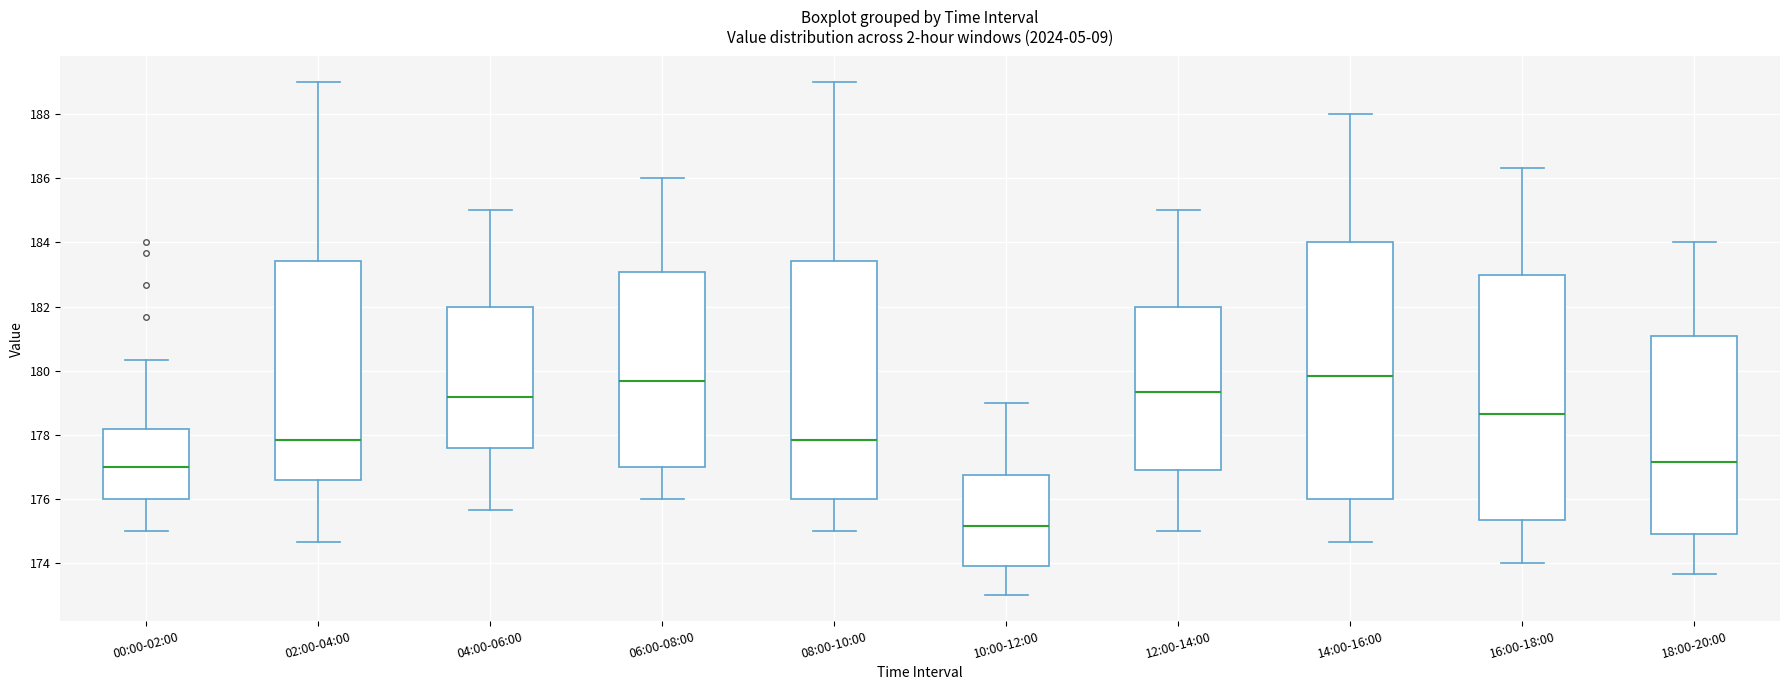

Reading left to right, read every box against the y-axis: the position of its median line, the range the box covers, and the ends of its whiskers. The values are not printed on the chart, so give them approximately, as read against the axis.

00:00-02:00: median 177.0, box 176.0 to 178.2, whiskers 175.0 to 180.4
02:00-04:00: median 177.8, box 176.6 to 183.4, whiskers 174.6 to 189.0
04:00-06:00: median 179.2, box 177.6 to 182.0, whiskers 175.6 to 185.0
06:00-08:00: median 179.6, box 177.0 to 183.0, whiskers 176.0 to 186.0
08:00-10:00: median 177.8, box 176.0 to 183.4, whiskers 175.0 to 189.0
10:00-12:00: median 175.2, box 174.0 to 176.8, whiskers 173.0 to 179.0
12:00-14:00: median 179.4, box 177.0 to 182.0, whiskers 175.0 to 185.0
14:00-16:00: median 179.8, box 176.0 to 184.0, whiskers 174.6 to 188.0
16:00-18:00: median 178.6, box 175.4 to 183.0, whiskers 174.0 to 186.4
18:00-20:00: median 177.2, box 175.0 to 181.0, whiskers 173.6 to 184.0